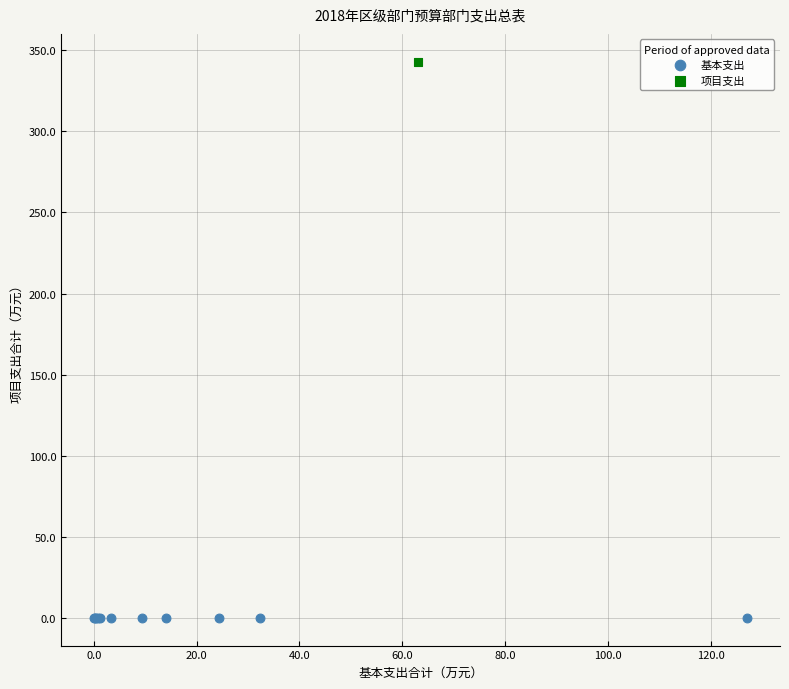

Which series contains the highest Y value?

项目支出